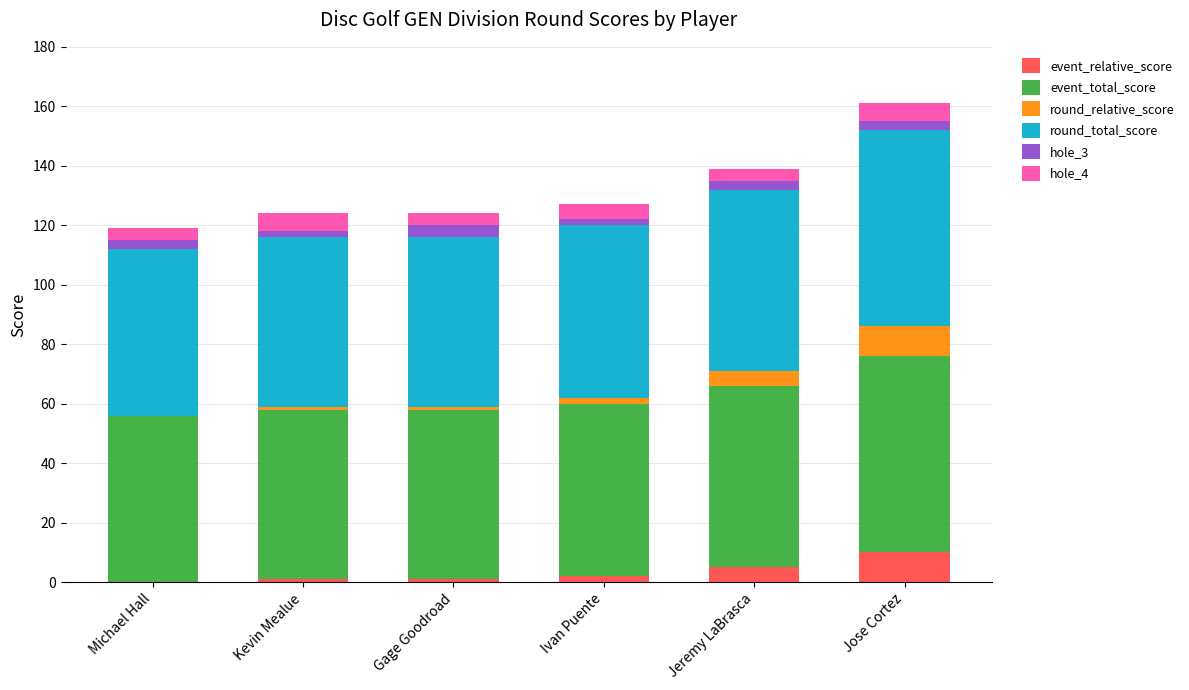

What is the maximum value for event_relative_score?

10